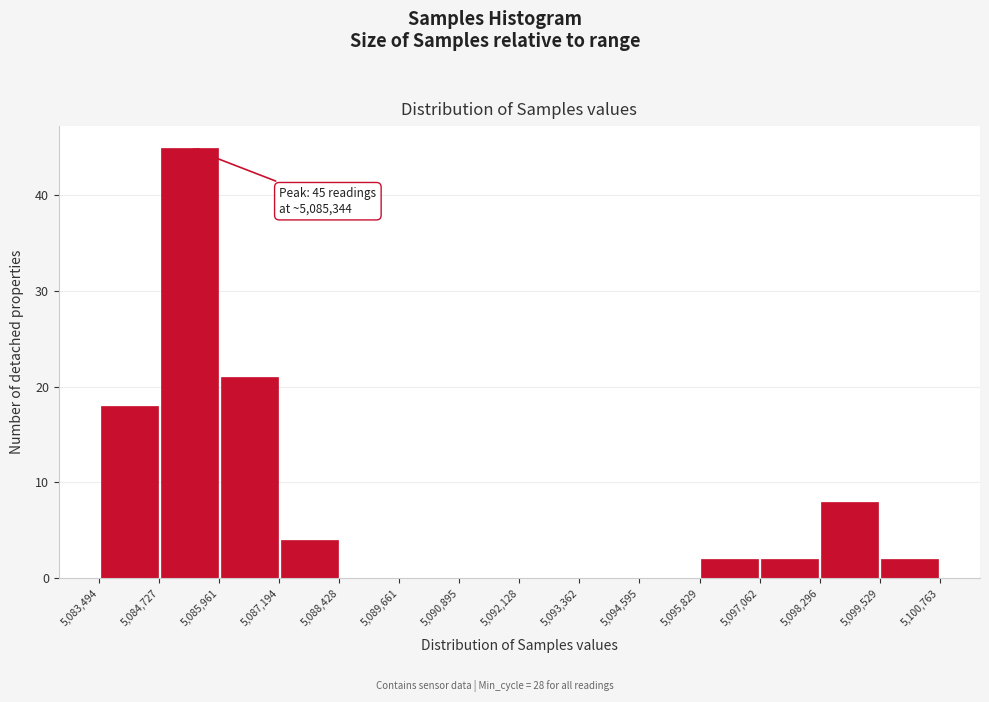

Which range on the x-axis has the tallest bar?

5,084,727 to 5,085,961